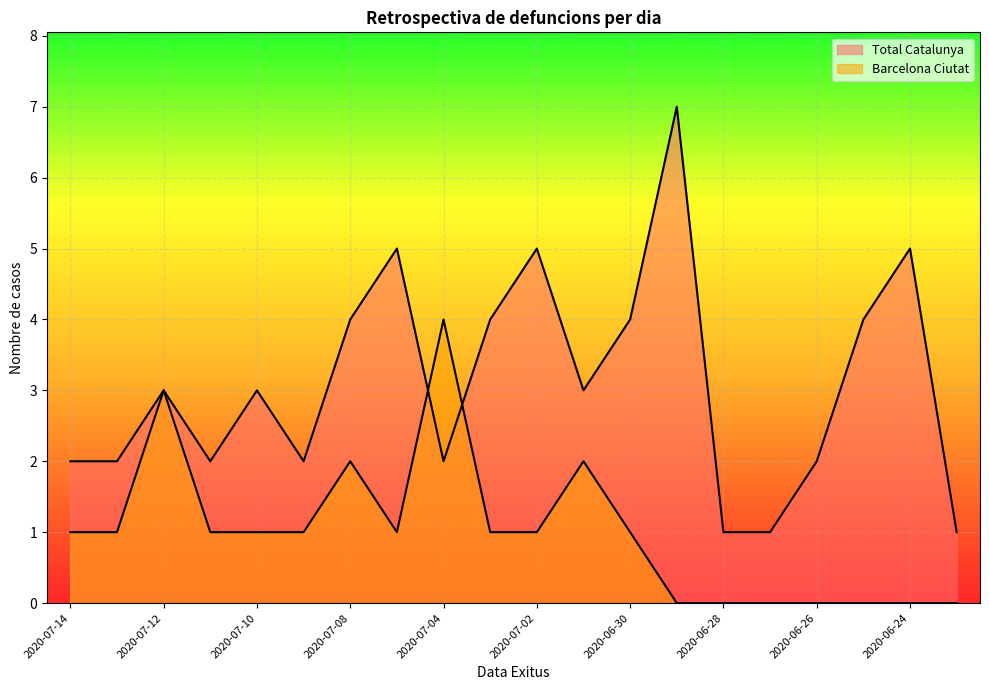

What are all the series names shown in the legend?

Total Catalunya, Barcelona Ciutat